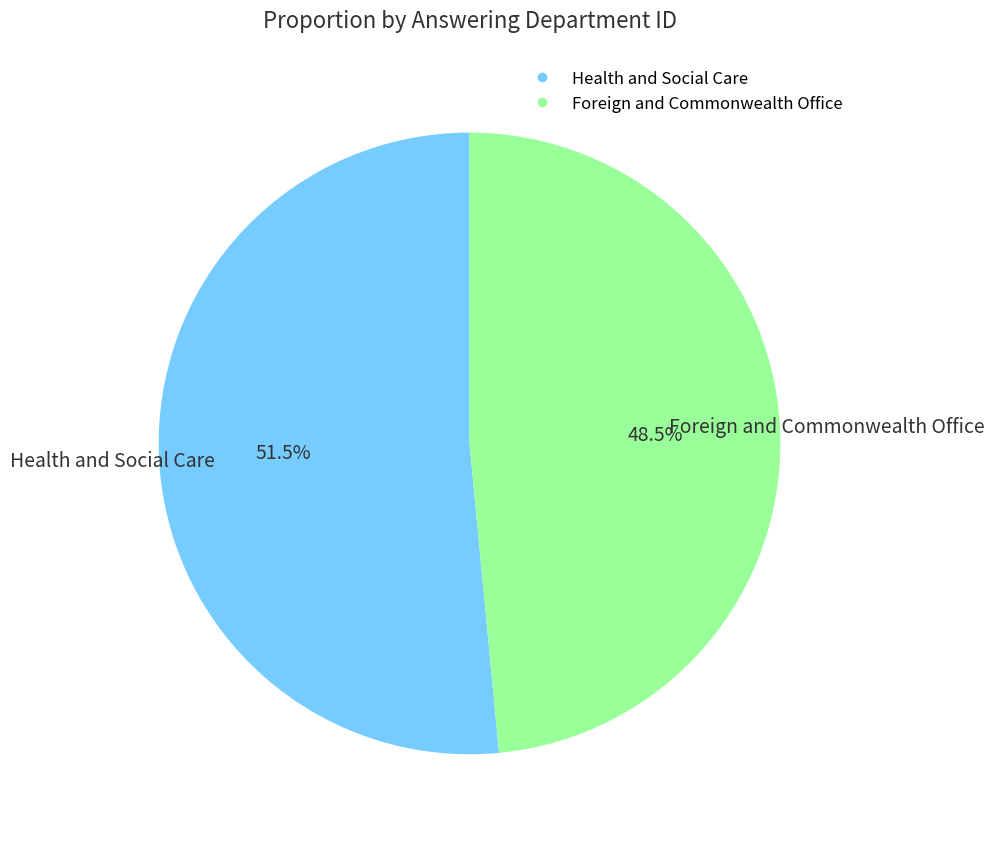

What is the total percentage of Foreign and Commonwealth Office and Health and Social Care?

100.0%